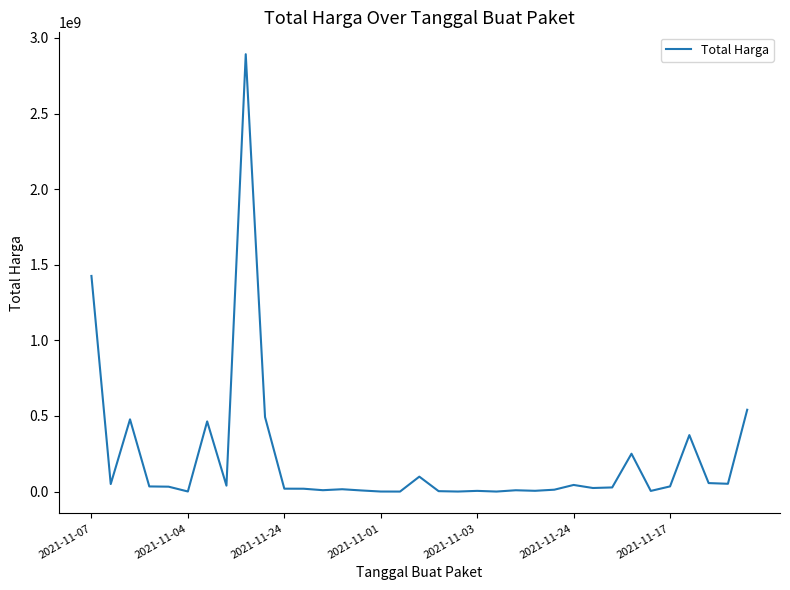

What is the greatest value displayed?

2892122000